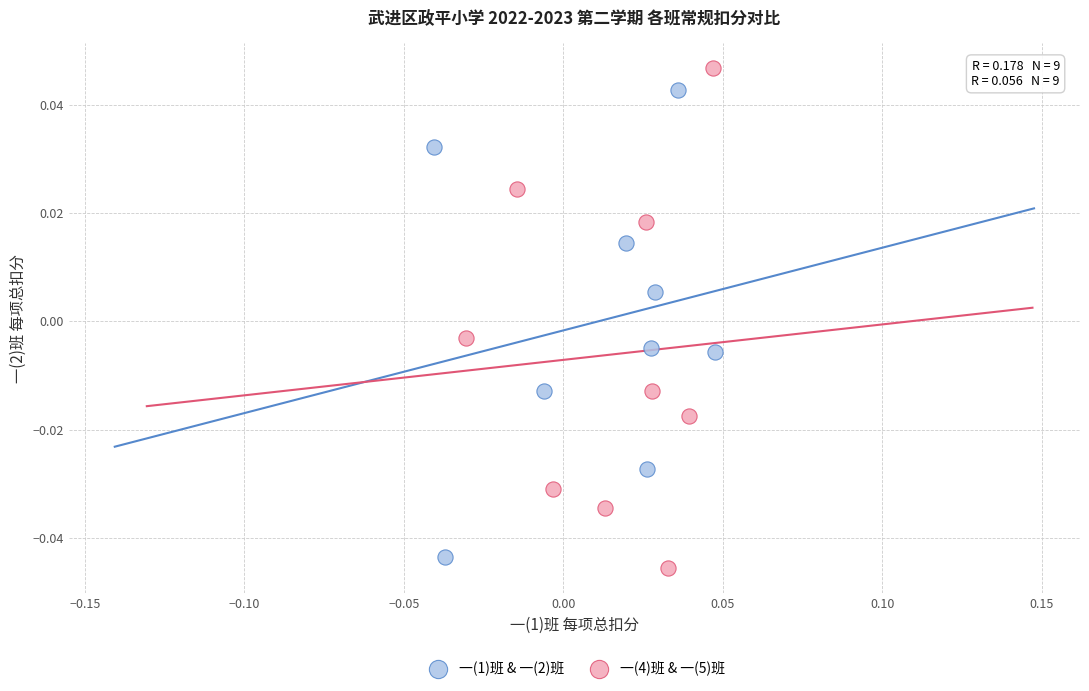

Which series has the widest spread of Y values?

一(4)班 & 一(5)班